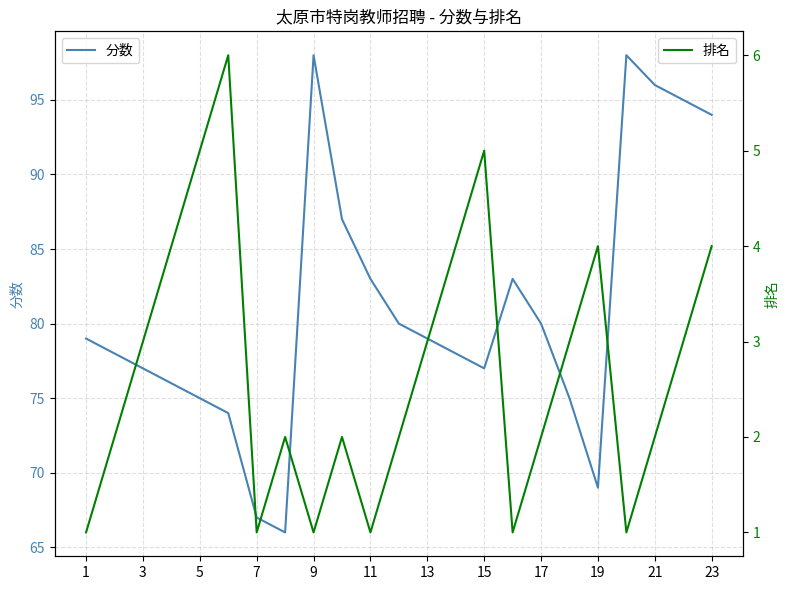

What is the highest value of the 排名 series?

6